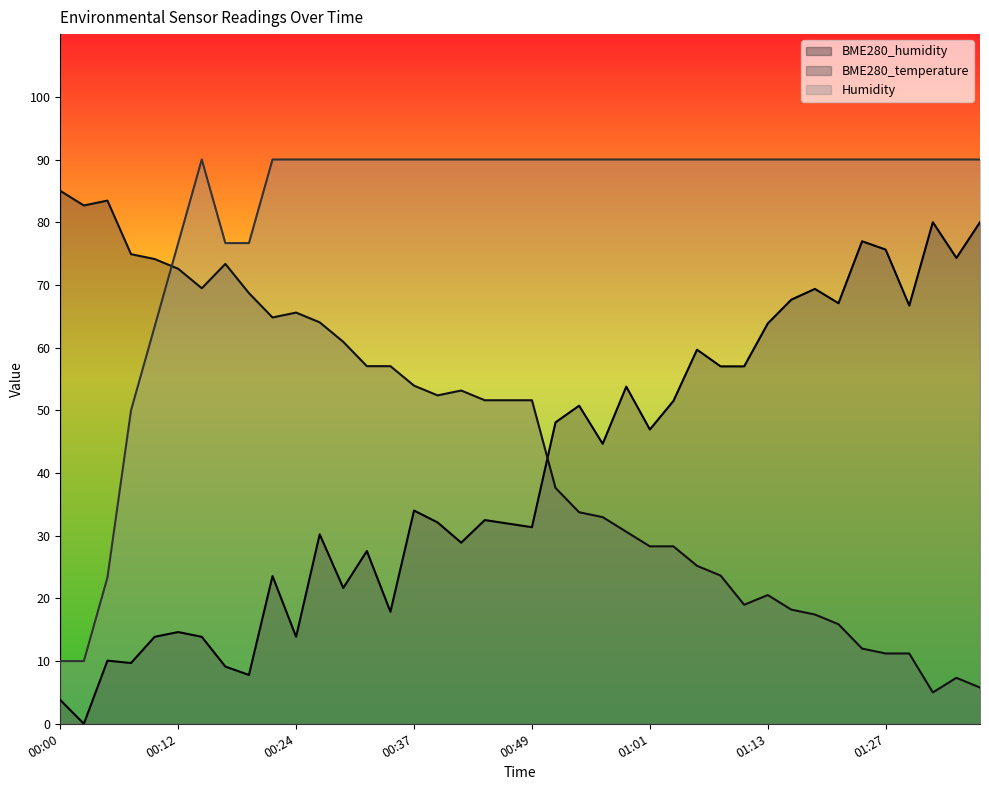

Which has a higher value, 00:24 or 00:15?

00:24